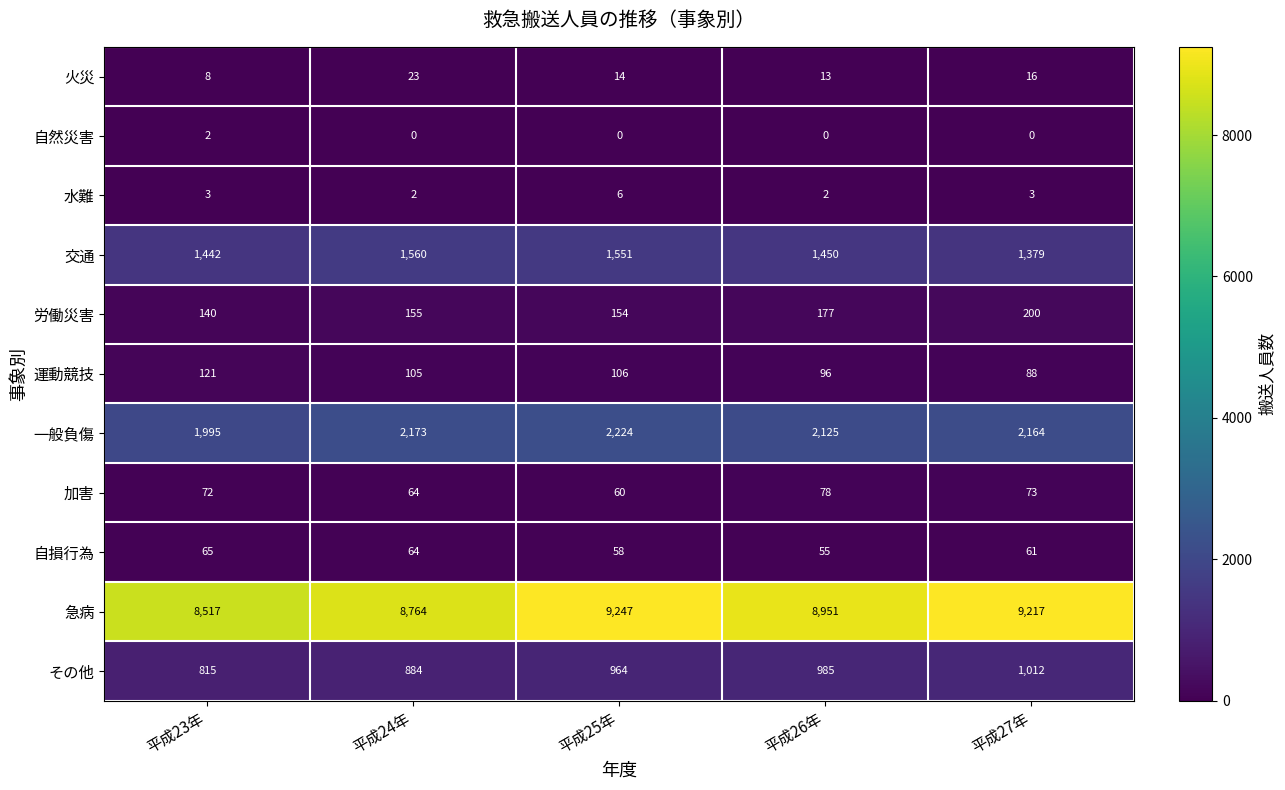

List the series in order of their peak value, lowest first.

自然災害, 水難, 火災, 自損行為, 加害, 運動競技, 労働災害, その他, 交通, 一般負傷, 急病